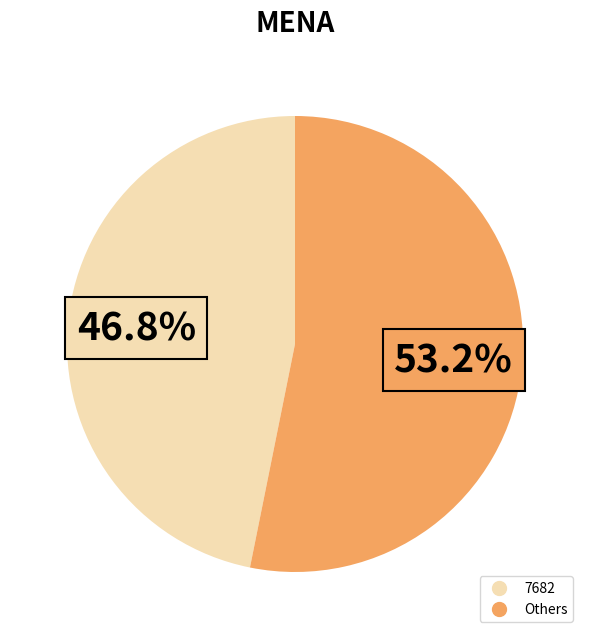

How many segments does this pie chart have?

2